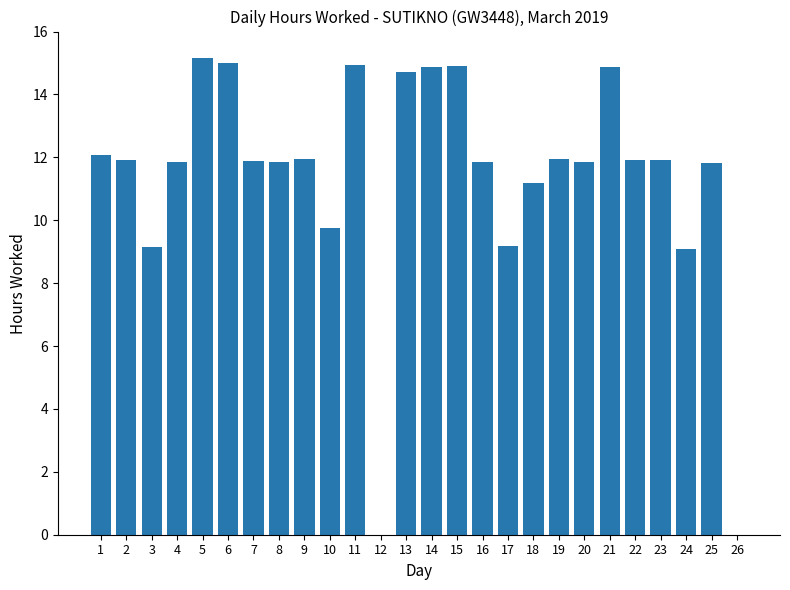

What is the sum of all values?

295.7